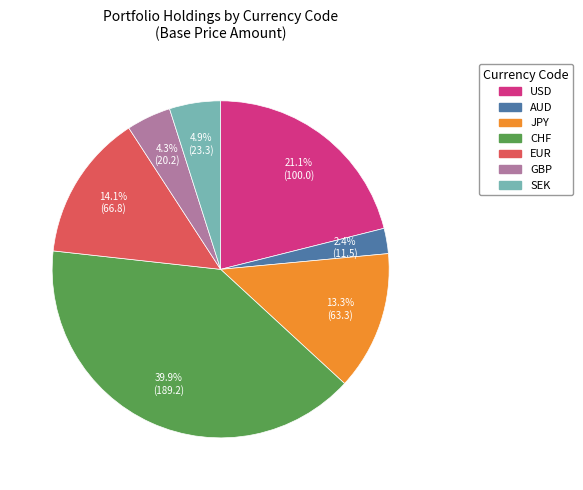

To the nearest percent, what portion does EUR represent?

14%